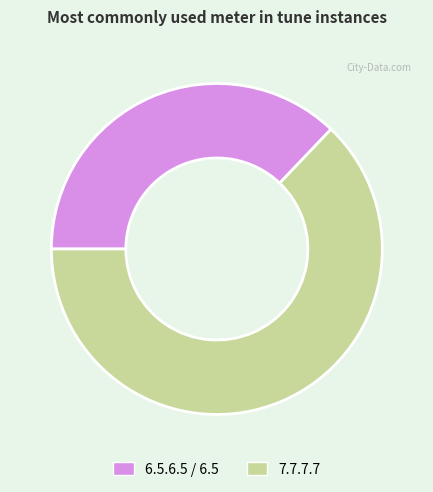

Rank the categories by value from lowest to highest.

6.5.6.5 / 6.5, 7.7.7.7